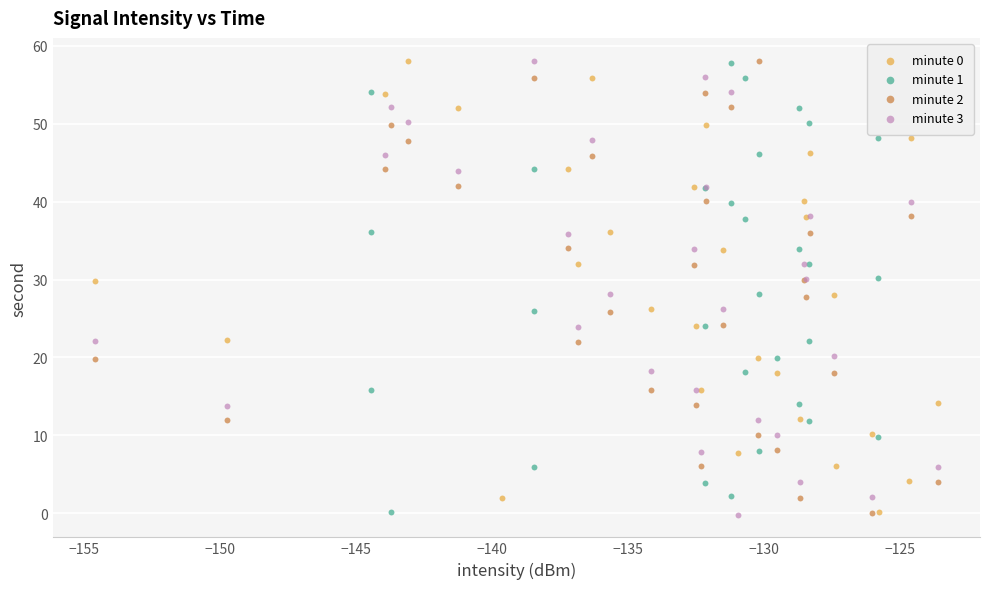

Which series has the largest Y range (max minus min)?

minute 3